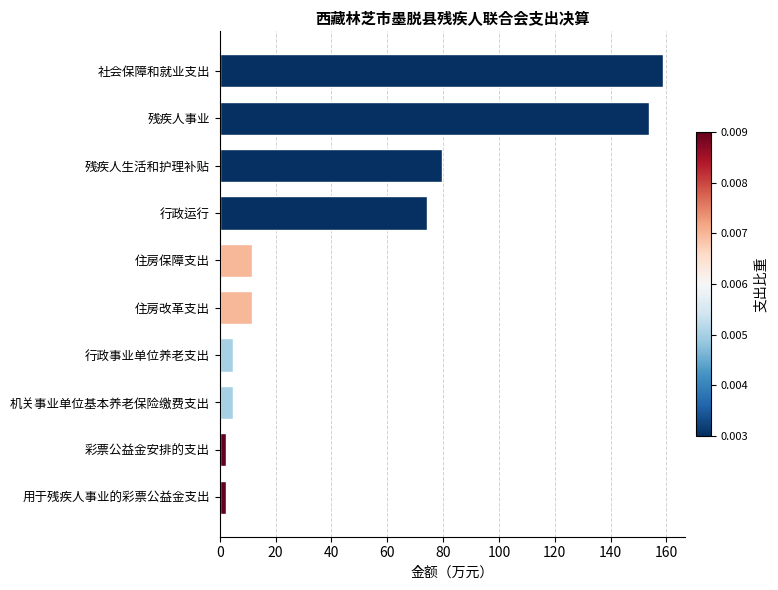

What is the ratio of the value at 住房改革支出 to the value at 行政事业单位养老支出?

2.5